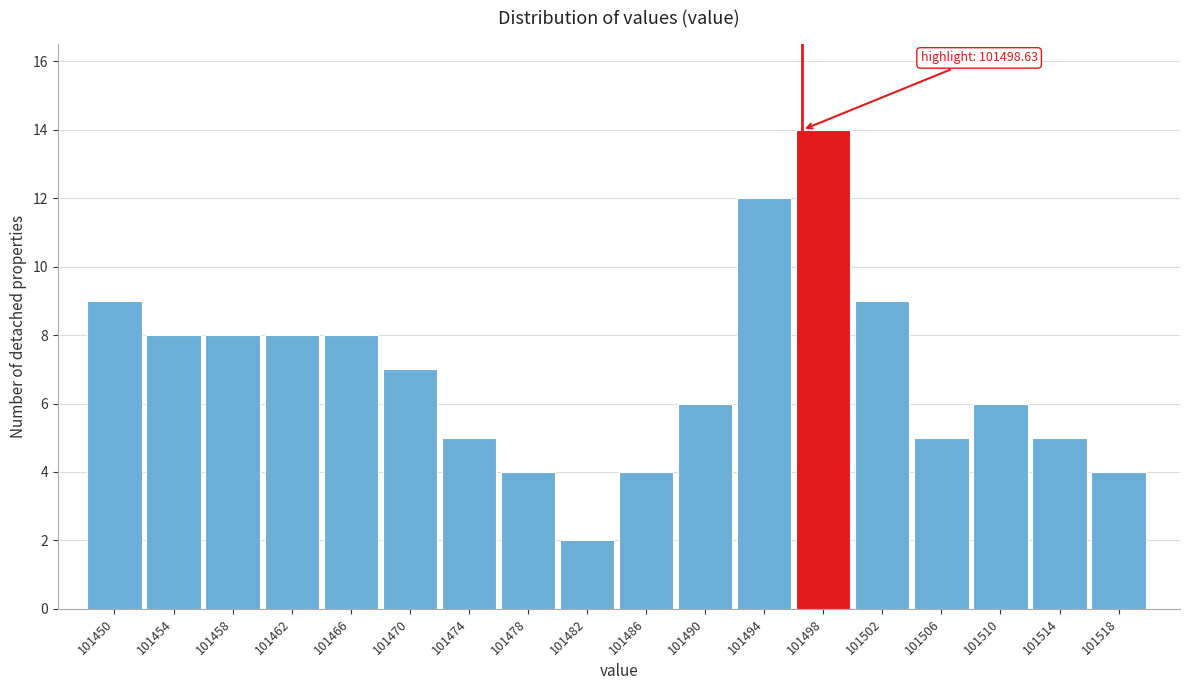

Reading left to right, list all the values displayed in this chart.

9	8	8	8	8	7	5	4	2	4	6	12	14	9	5	6	5	4